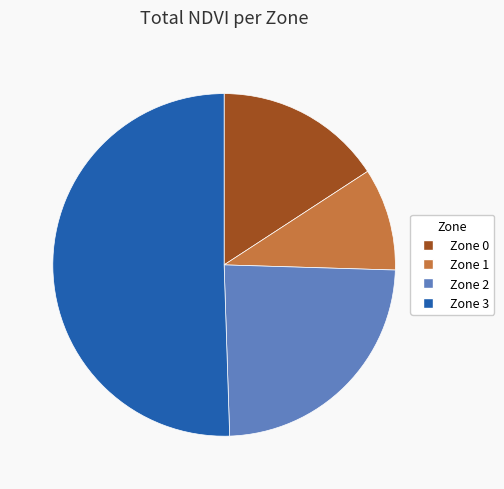

Do Zone 3 and Zone 2 together represent more than half of the pie?

Yes